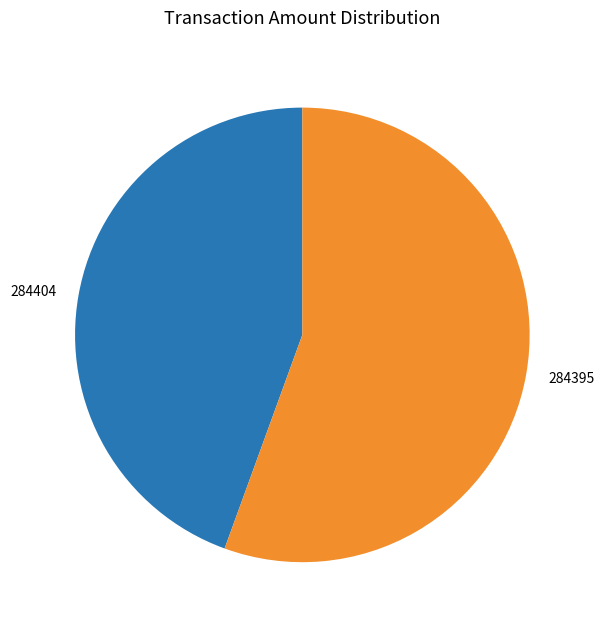

Which category has the biggest portion of the pie?

284395